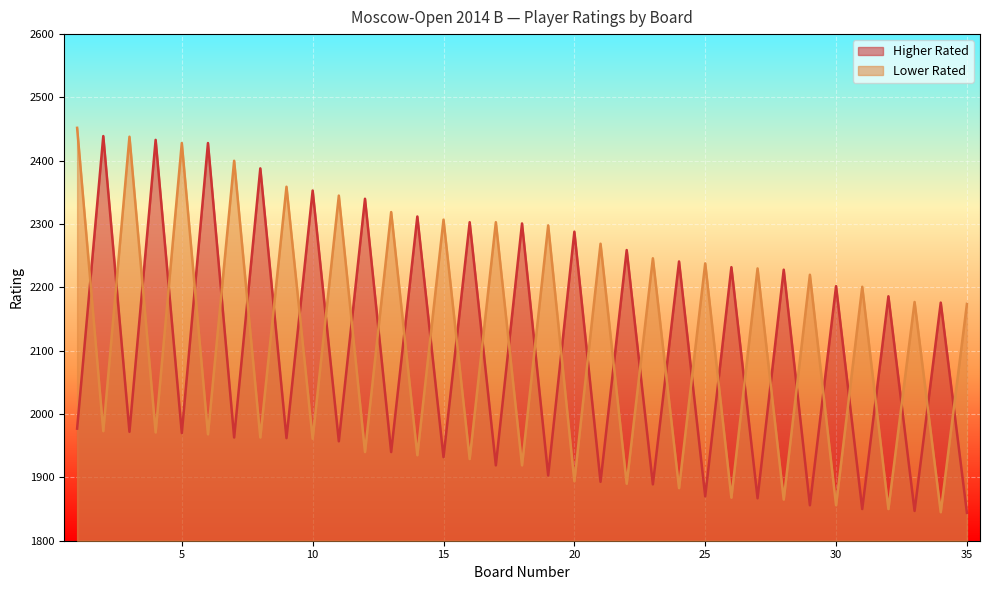

Is it true that Lower Rated equals 1868 at 26?

True